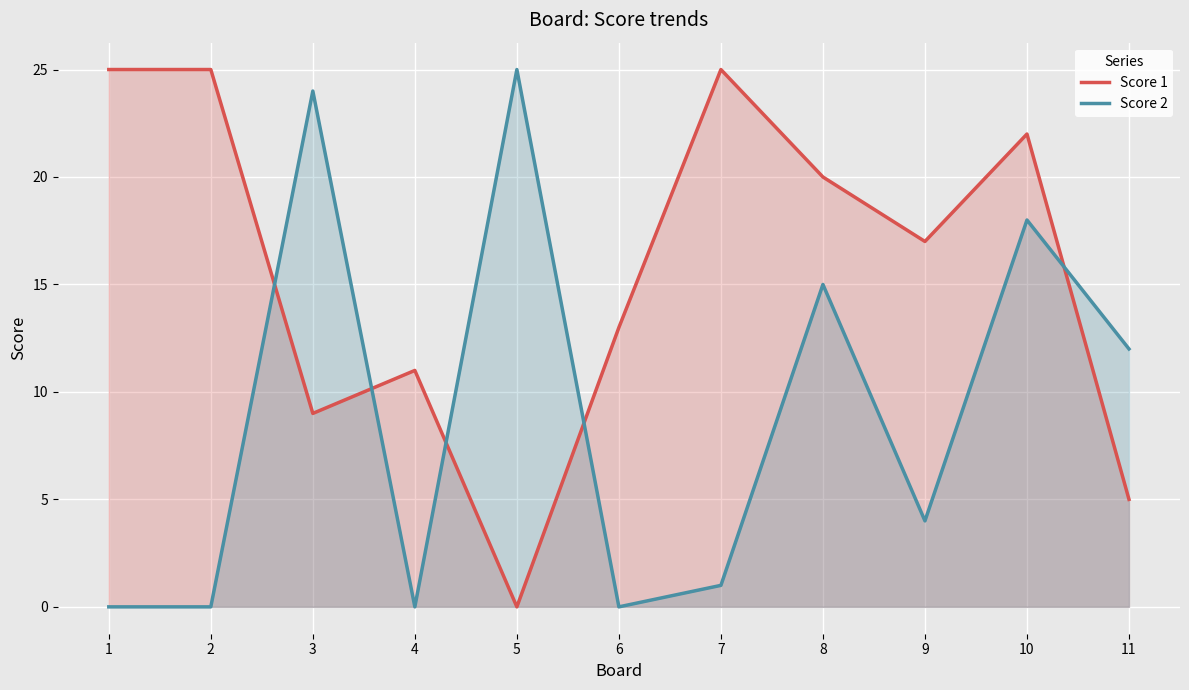

What is the difference between the maximum and second lowest values in the Score 2 series?

25